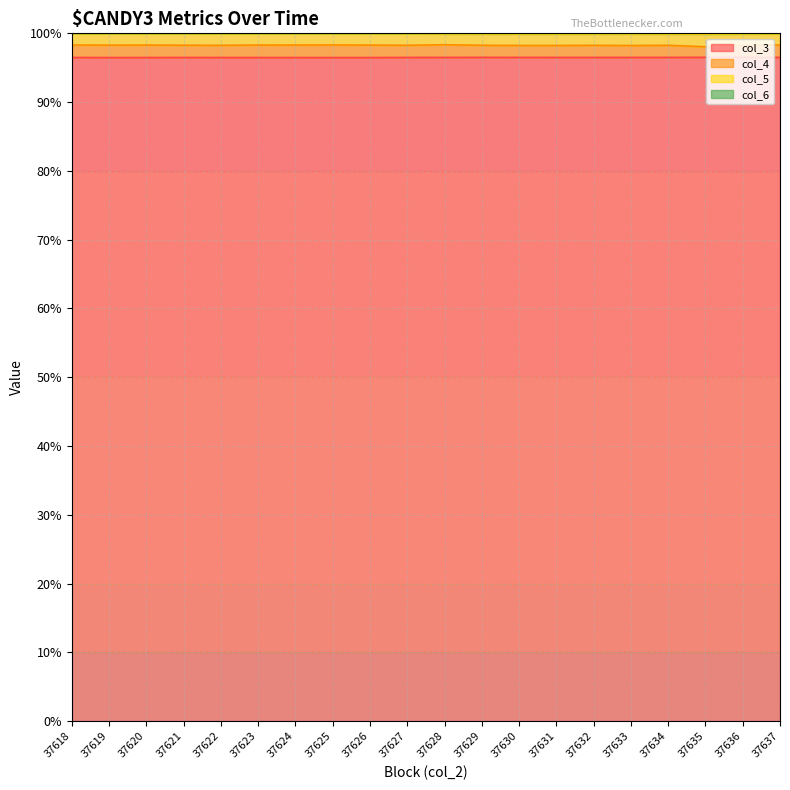

True or false: col_4 has a value of 148.0 at 37624.

False